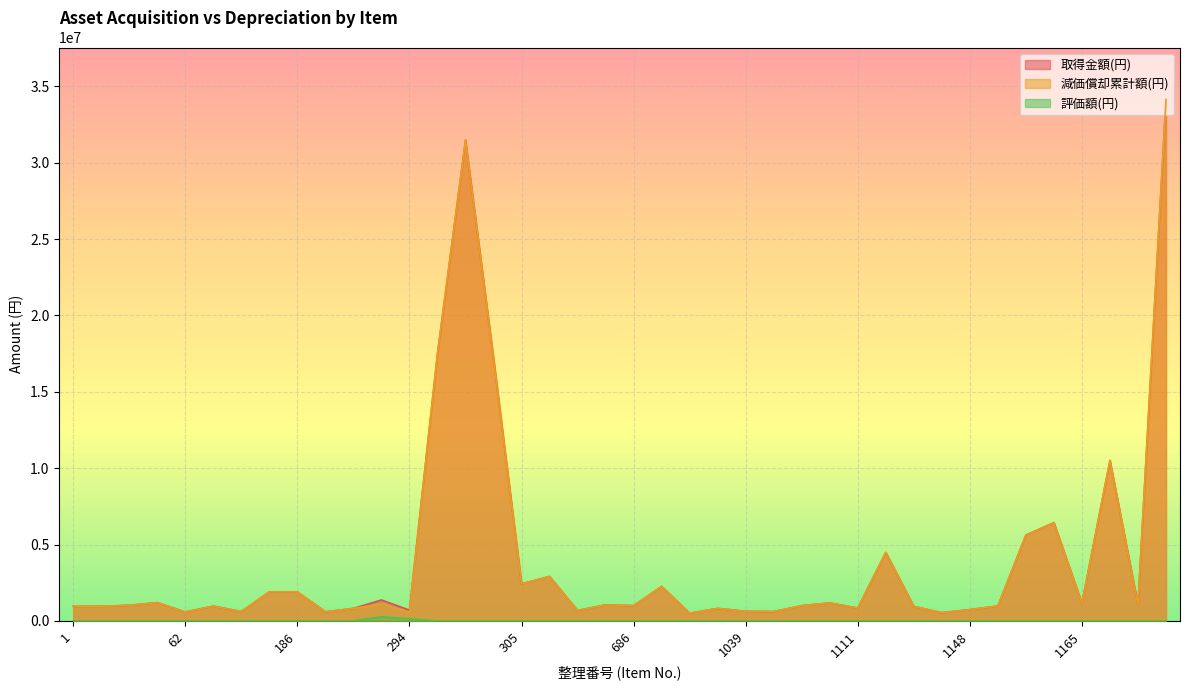

True or false: 取得金額(円) and 評価額(円) cross at least once.

False